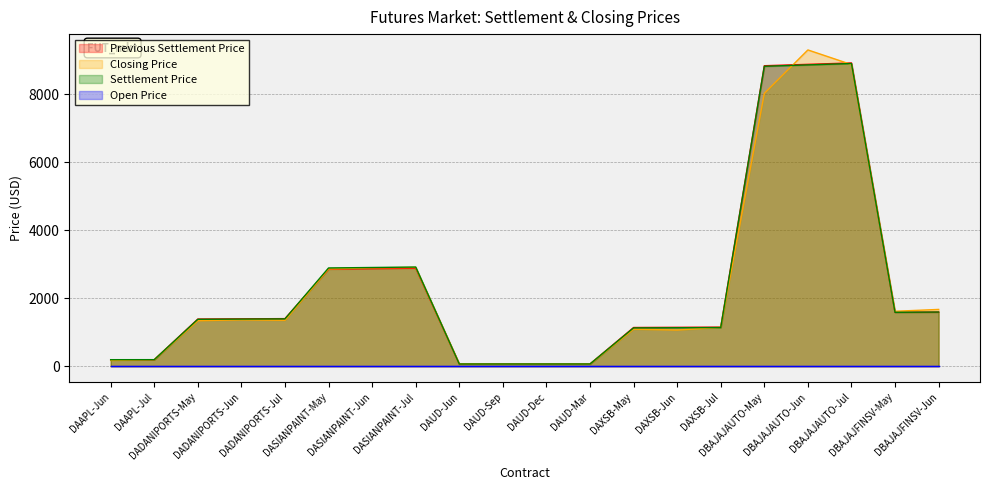

What is the highest value of the Previous Settlement Price series?

8914.0